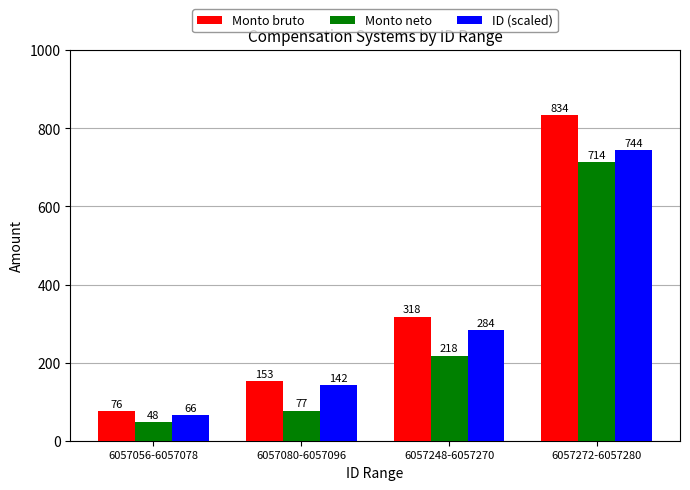

What is the minimum value shown in the chart?

48